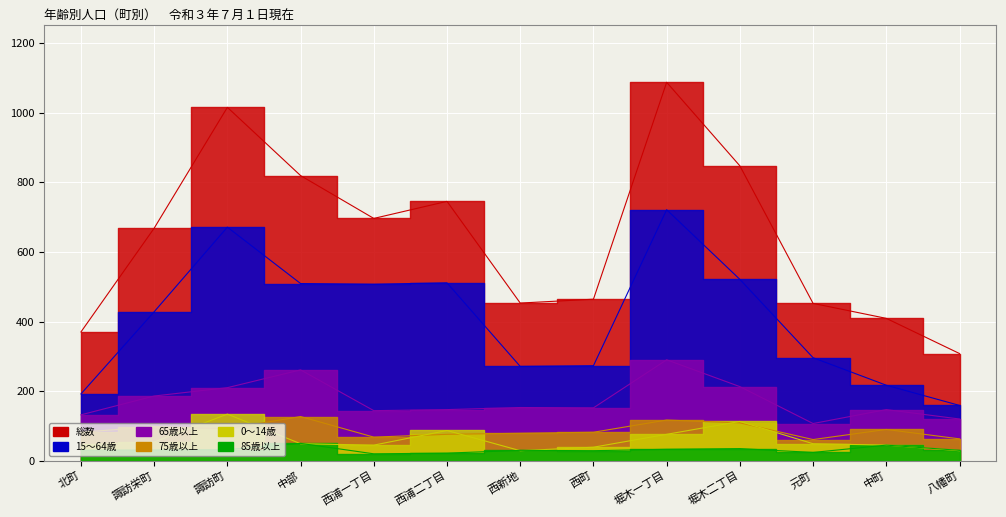

How many lines are shown in the chart?

6